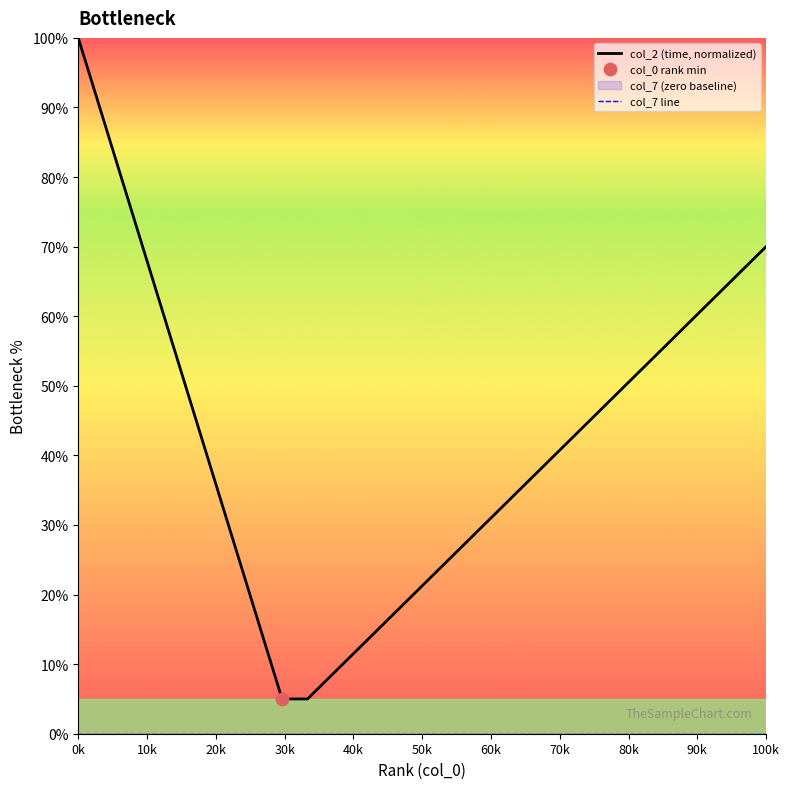

Which series has the largest total across all categories?

col_2 (time, normalized)